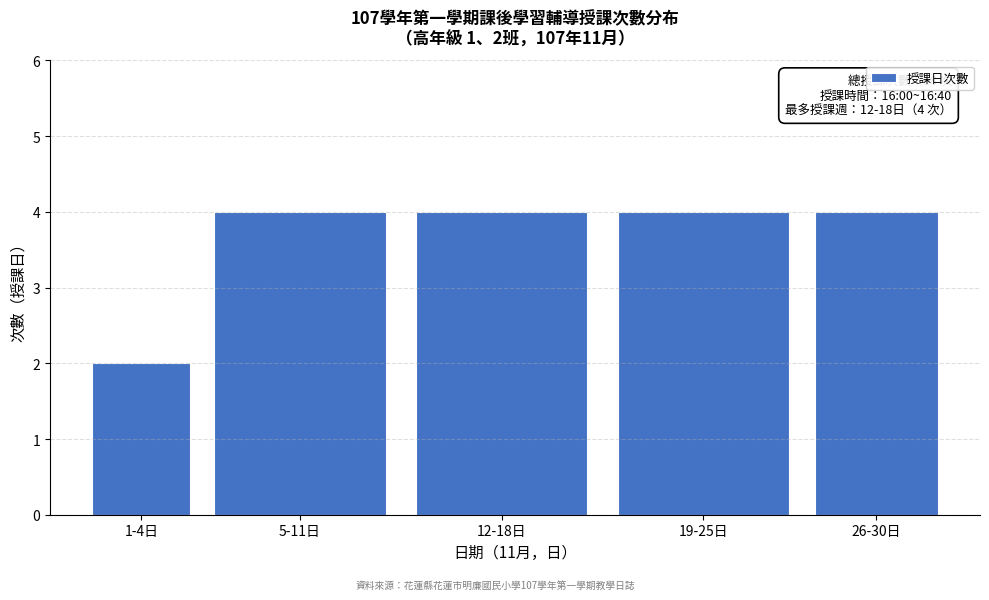

Reading left to right, list all the values displayed in this chart.

1-4日=2	5-11日=4	12-18日=4	19-25日=4	26-30日=4